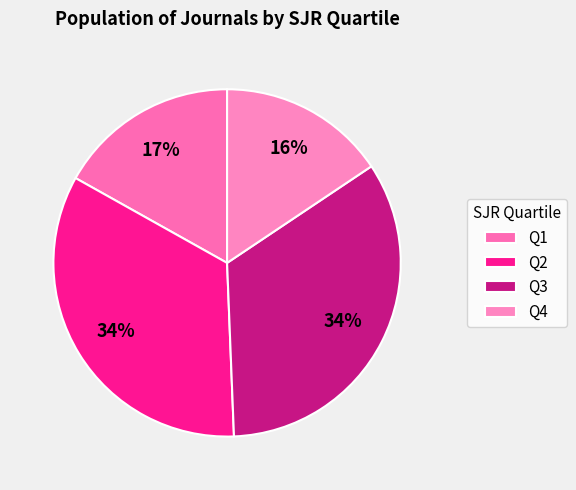

Count the number of slices in the pie.

4